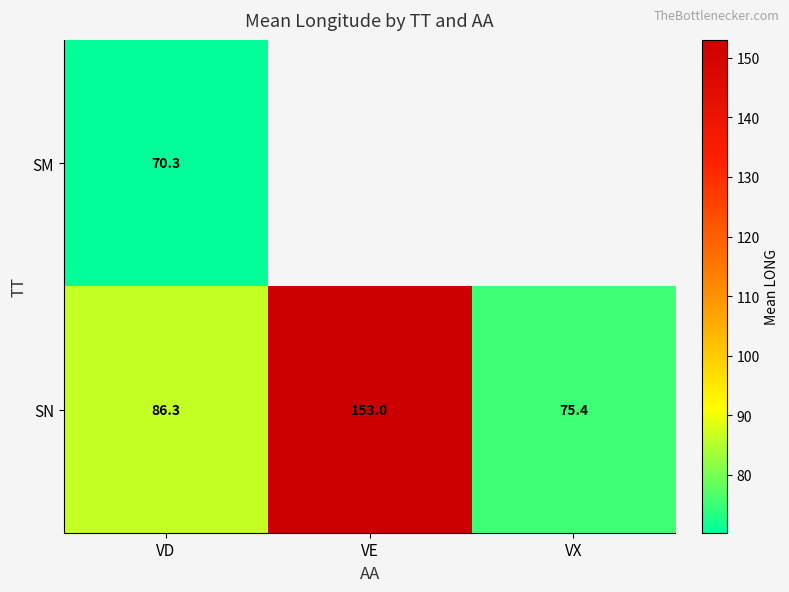

Rank the series at VD from highest to lowest value.

SN, SM